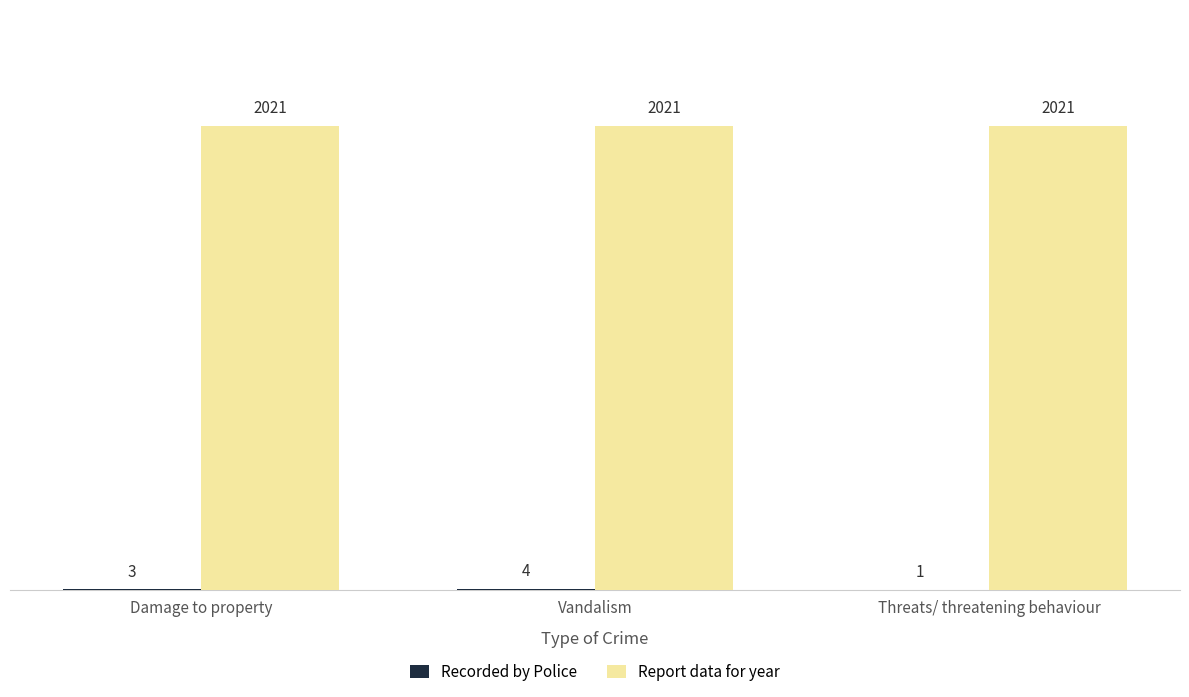

Are the bars grouped side by side (vs. stacked)?

Yes